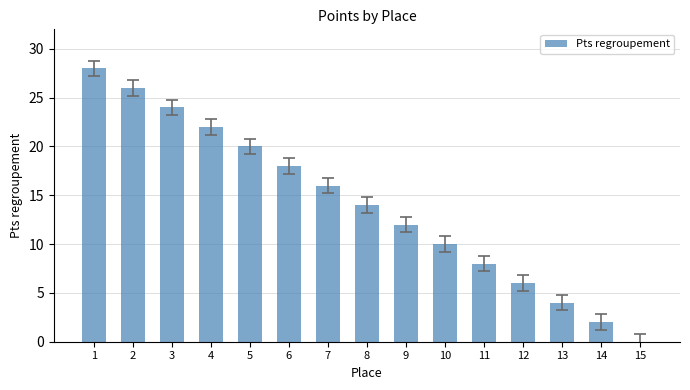

What is the average value?

14